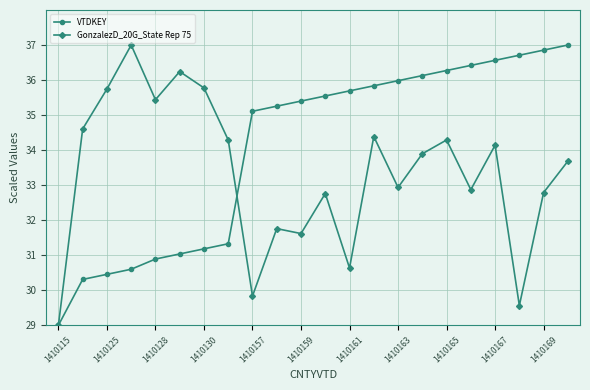

Which series ends up on top after the final intersection of GonzalezD_20G_State Rep 75 and VTDKEY?

VTDKEY